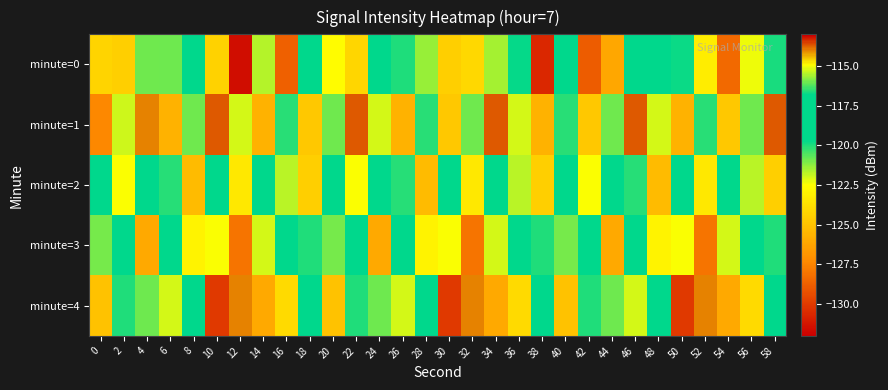

How many distinct data groups are displayed?

5